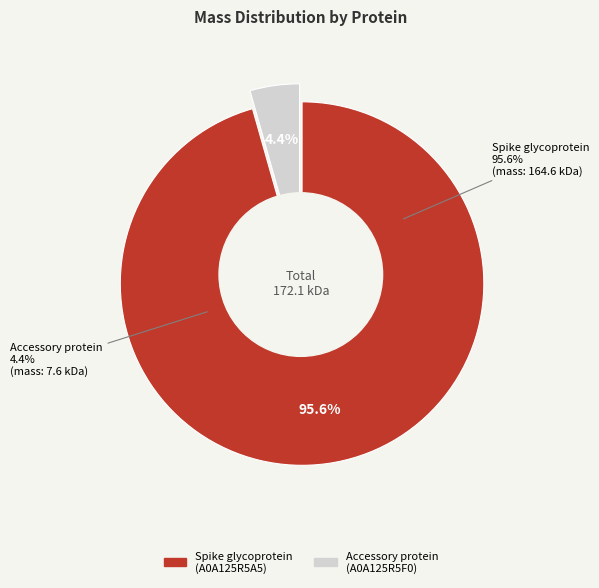

Which has a higher value, tr|A0A125R5A5|A0A125R5A5_9ALPC Spike glycoprotein or tr|A0A125R5F0|A0A125R5F0_9ALPC Accessory protein?

tr|A0A125R5A5|A0A125R5A5_9ALPC Spike glycoprotein